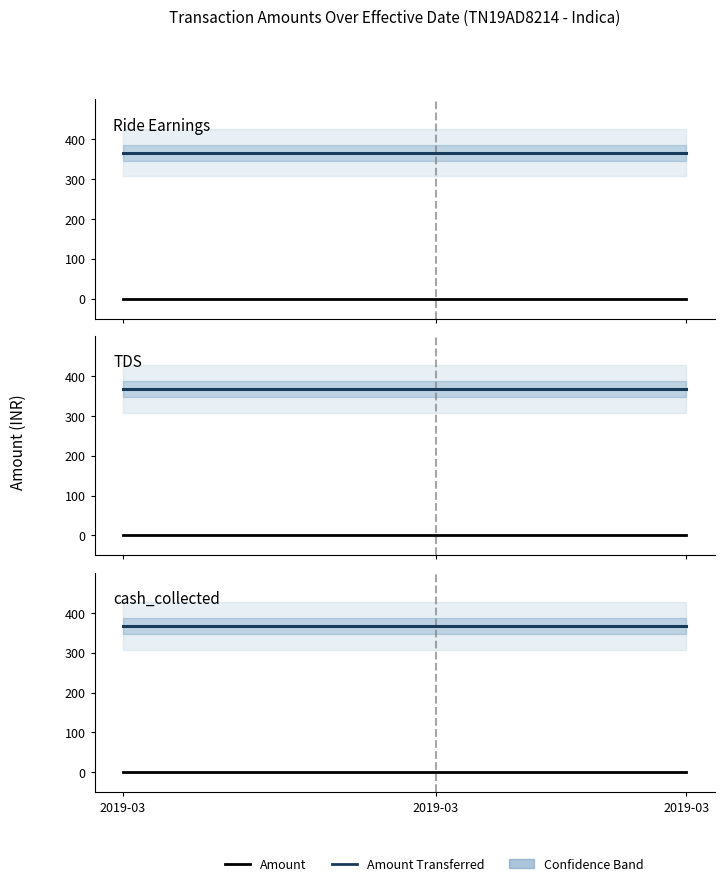

The value of Amount Transferred at 7 is 366.3. True or false?

True